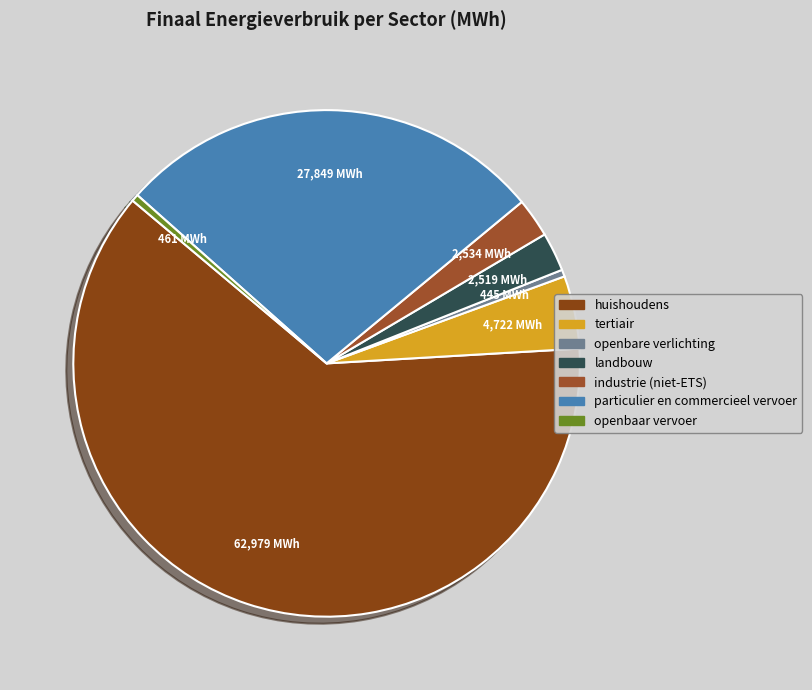

Is there a majority slice in this chart?

Yes